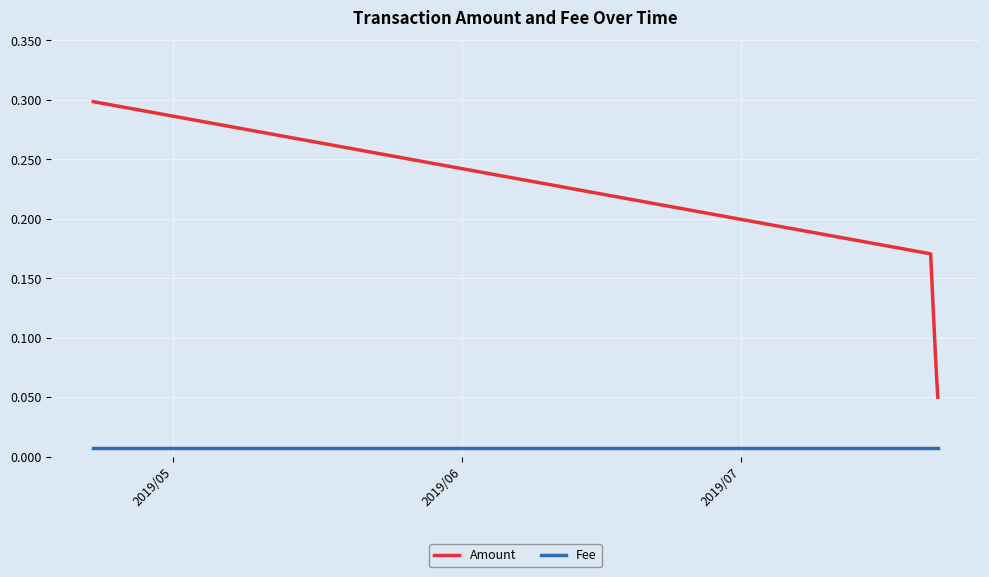

What is the highest value of the Amount series?

0.3